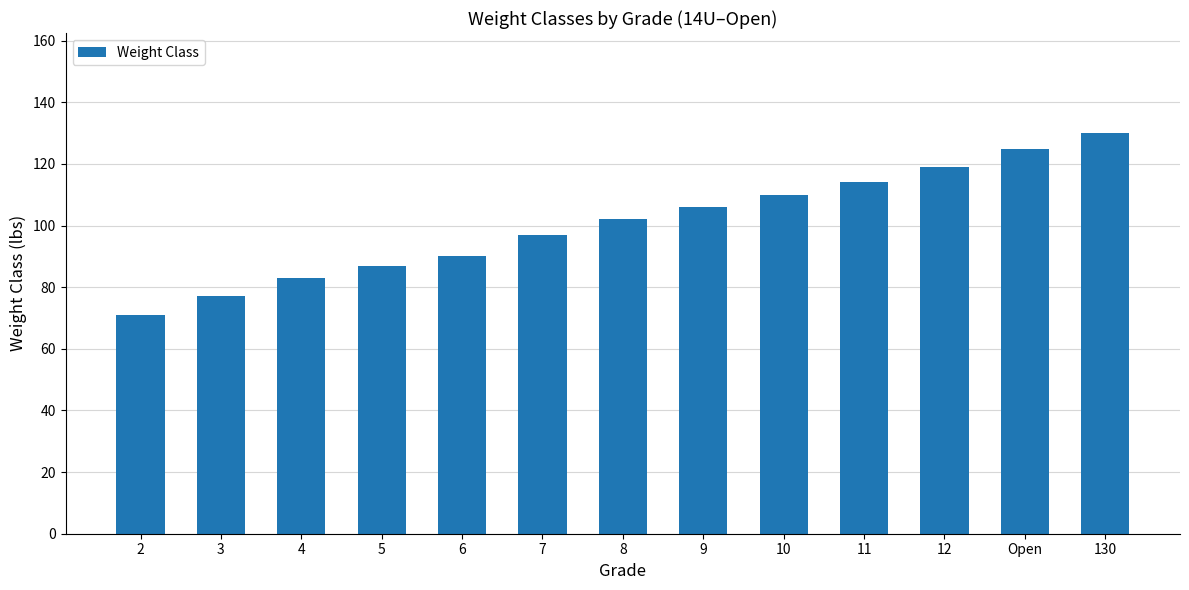

Rank the categories by value from lowest to highest.

2, 3, 4, 5, 6, 7, 8, 9, 10, 11, 12, Open, 130